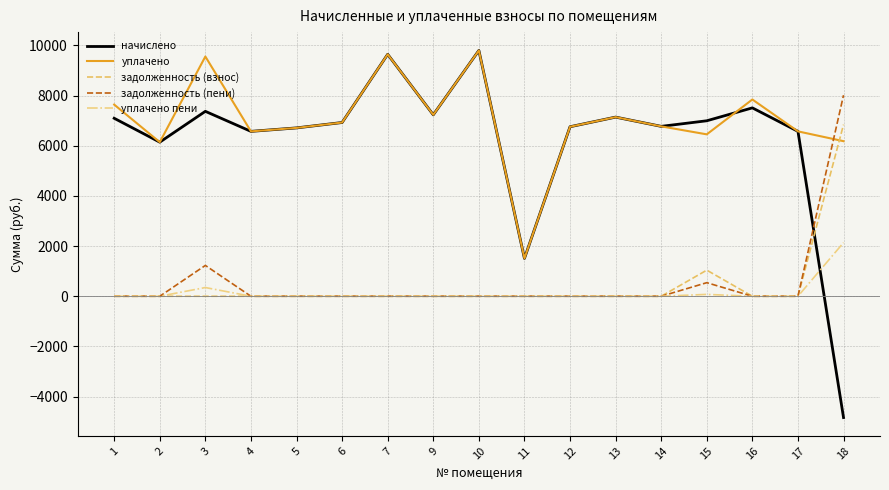

What is the spread (max minus min) of values at 16?

7845.2